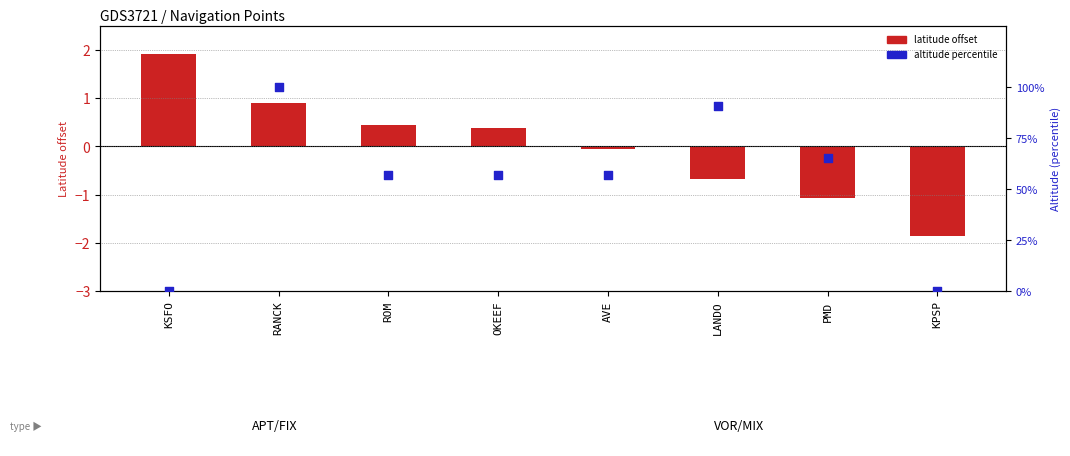

Which series reaches the minimum Y coordinate?

latitude offset